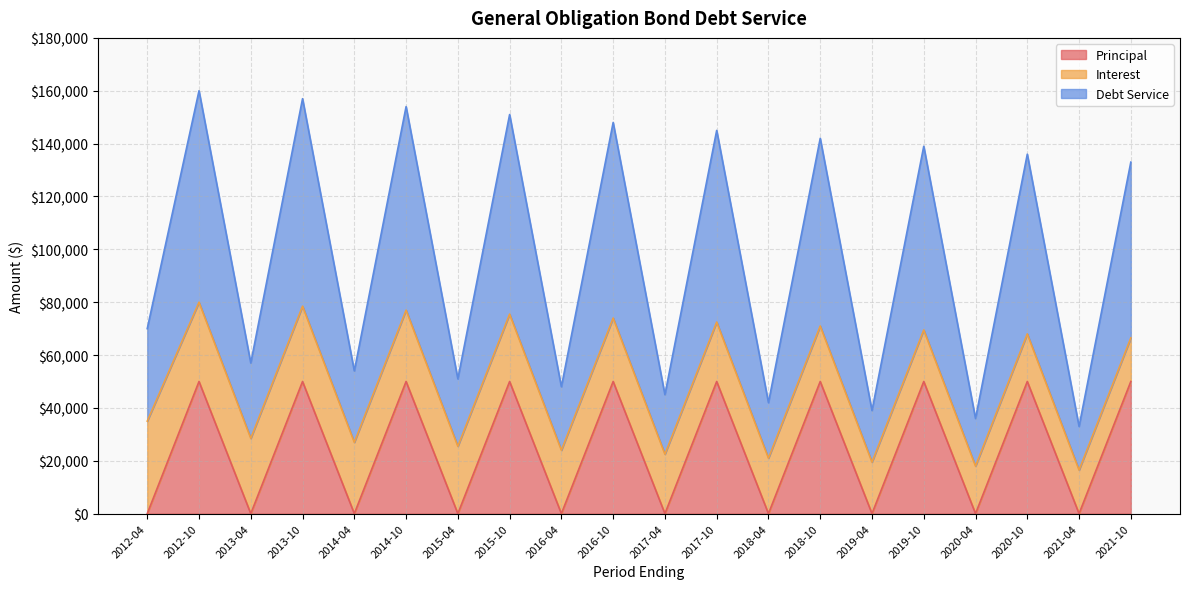

How many interior local peaks does the Principal series have?

9